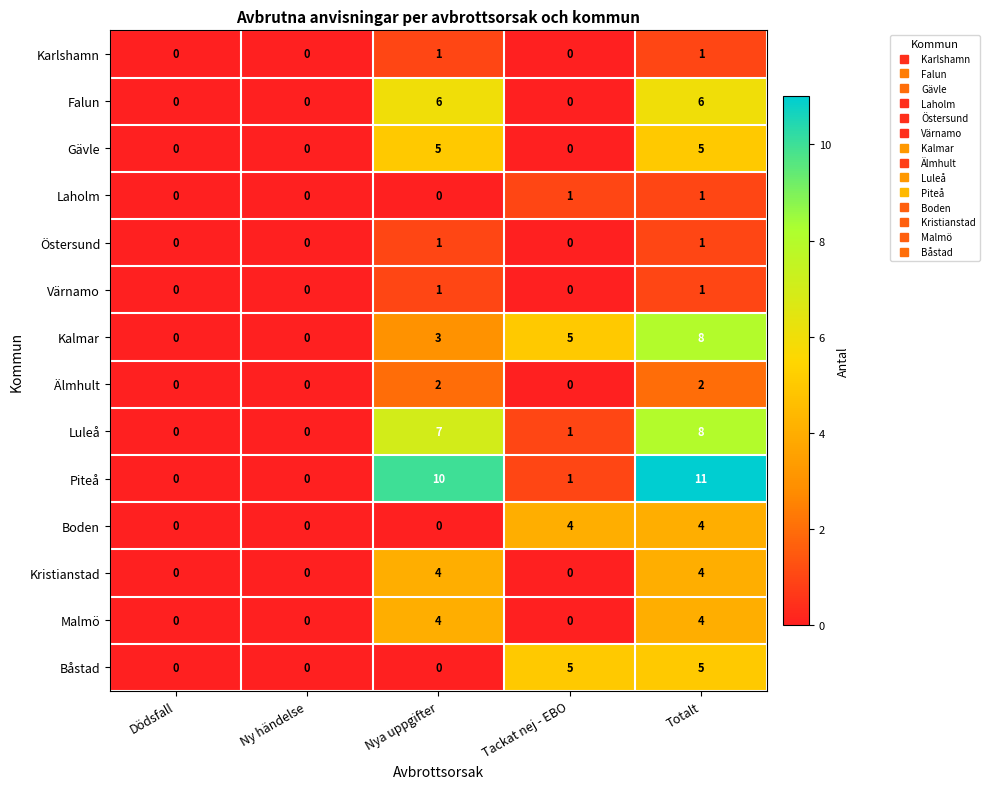

The value of Karlshamn at Tackat nej - EBO is 0. True or false?

True